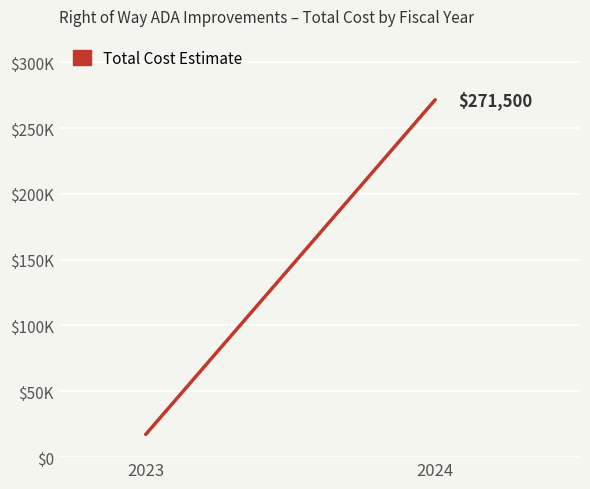

True or false: the data shows 271500 at 2024.

True